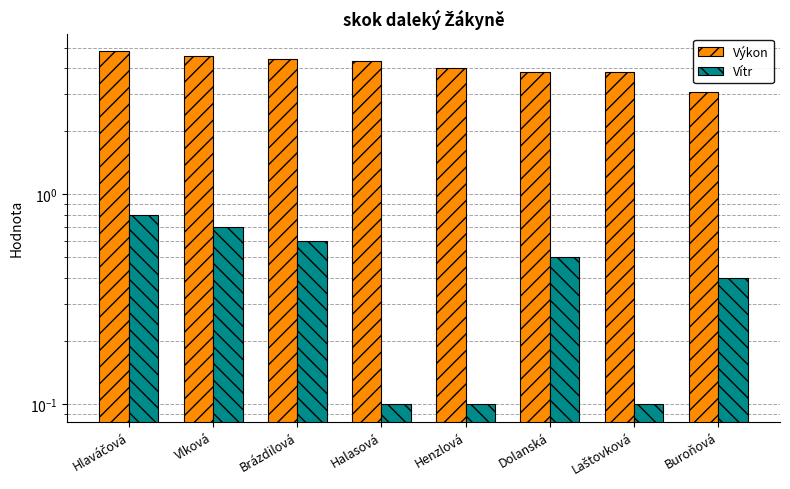

Reading left to right, list all the values displayed in this chart.

Výkon: Hlaváčová=4.8	Vlková=4.6	Brázdilová=4.4	Halasová=4.3	Henzlová=4.0	Dolanská=3.9	Laštovková=3.8	Buroňová=3.1
Vítr: Hlaváčová=0.8	Vlková=0.7	Brázdilová=0.6	Halasová=0.1	Henzlová=0.1	Dolanská=0.5	Laštovková=0.1	Buroňová=0.4